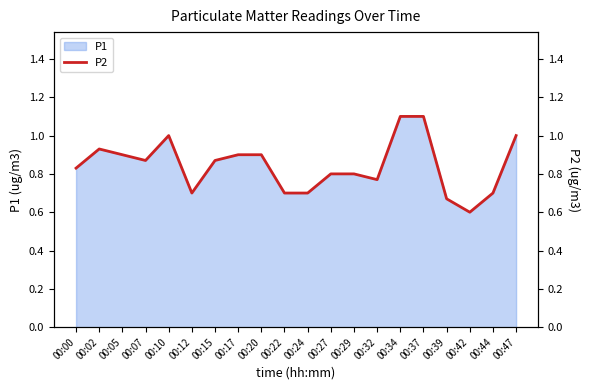

True or false: the data has more than 1 interior local peaks.

True